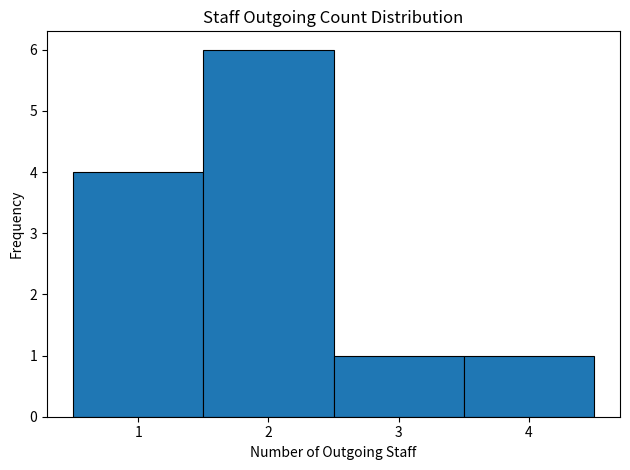

Over which range of the x-axis is the bar tallest?

1.5 to 2.5